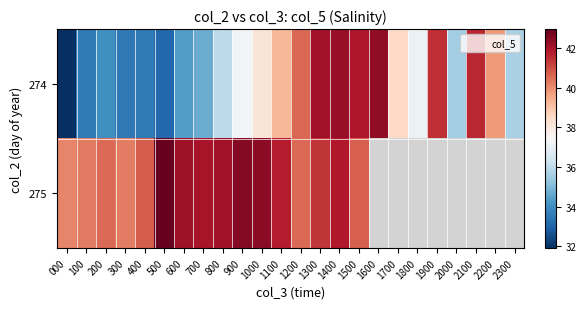

What is the total value across all series at 1400?

84.1